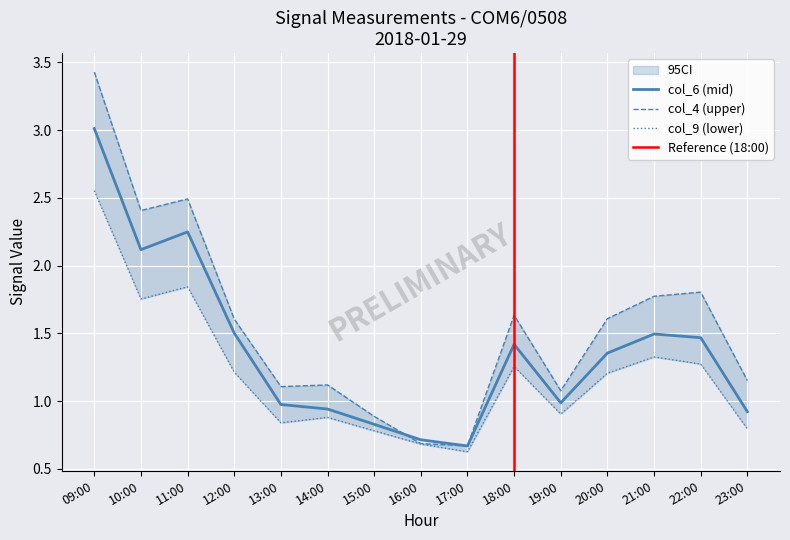

What is the total value across all series at 12:00?

4.3